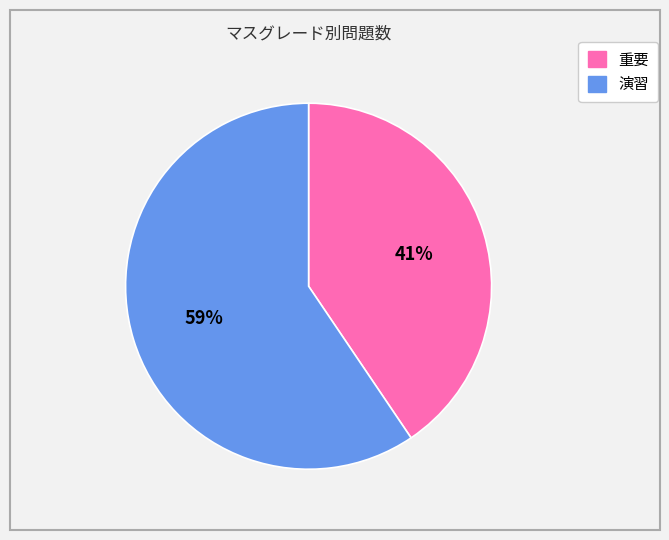

To the nearest percent, what percentage of the pie is 重要?

41%